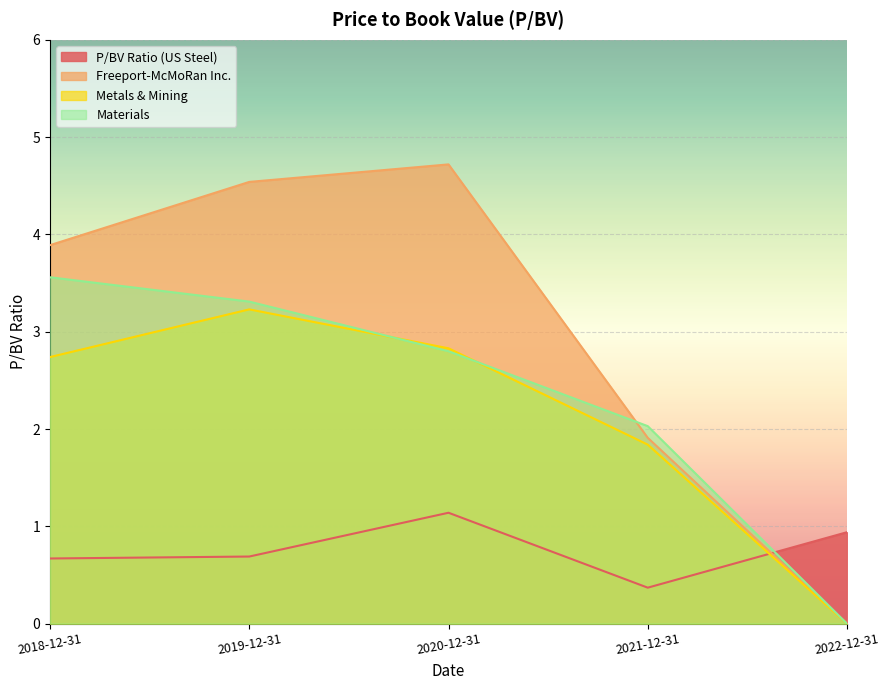

What is the sum of all Materials values?

11.7